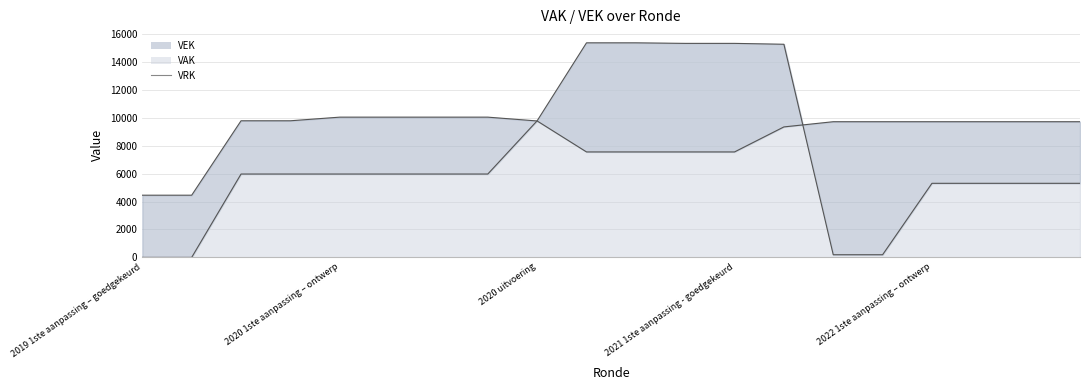

What is the difference between the maximum and minimum values in the VEK series?

5598